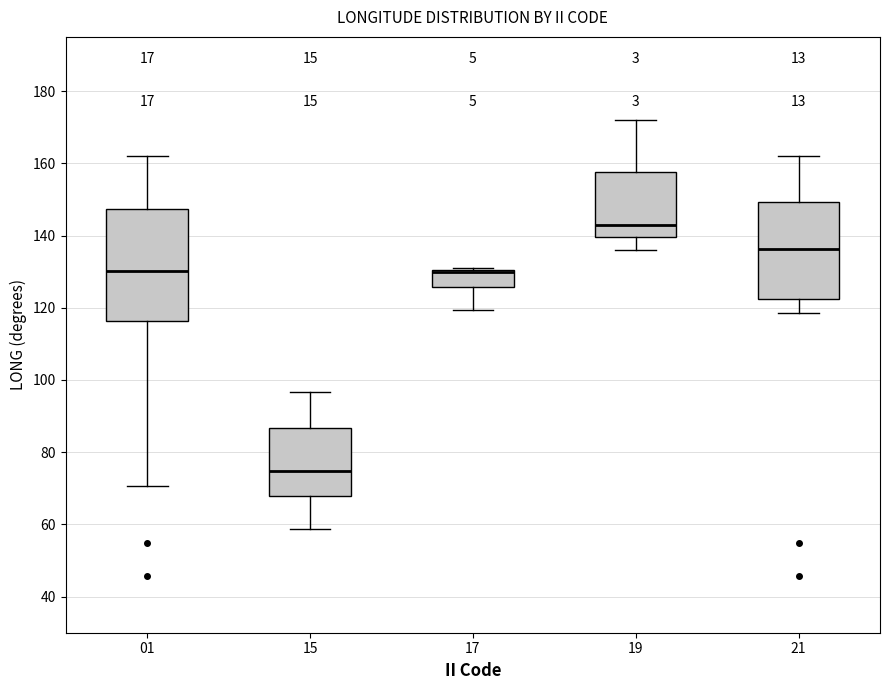

Reading left to right, read every box against the y-axis: the position of its median line, the range the box covers, and the ends of its whiskers. The values are not printed on the chart, so give them approximately, as read against the axis.

01: median 130, box 116 to 148, whiskers 70 to 162
15: median 74, box 68 to 86, whiskers 58 to 96
17: median 130 (drawn on the box's upper edge), box 126 to 130, whiskers 120 to 132
19: median 142, box 140 to 158, whiskers 136 to 172
21: median 136, box 122 to 150, whiskers 118 to 162